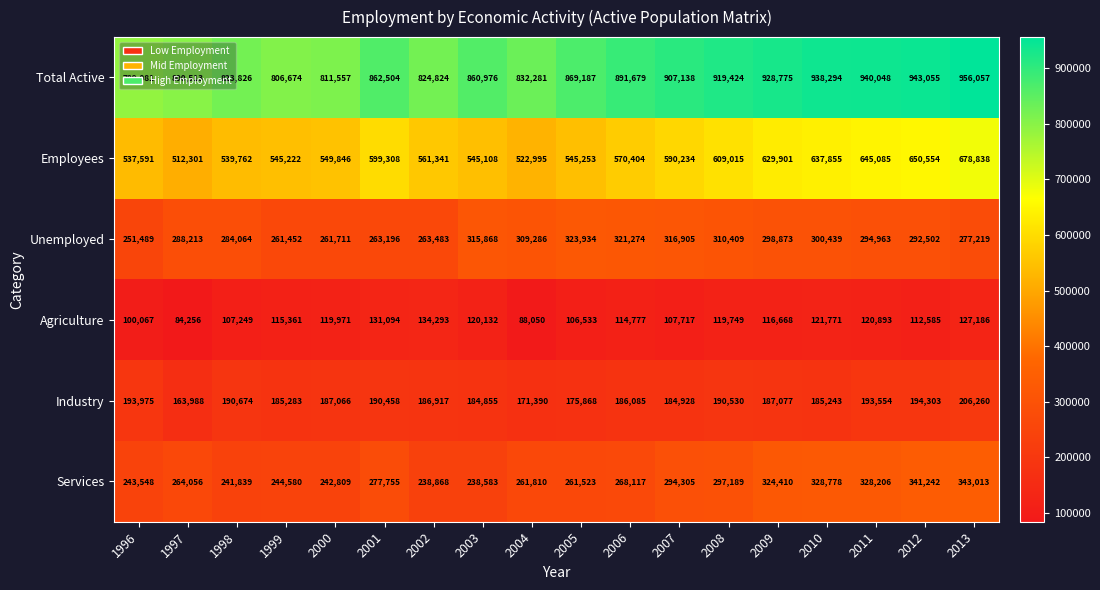

The value of Industry at 2011 is 193554. True or false?

True